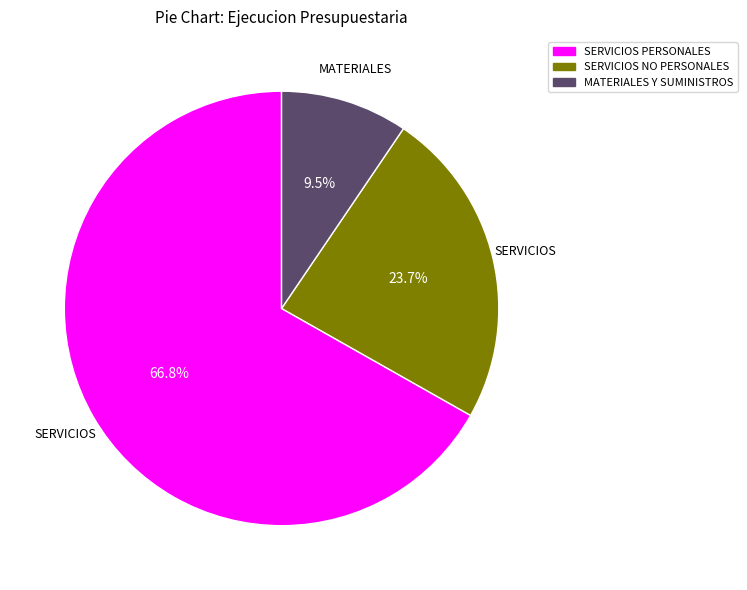

Does any single category account for the majority?

Yes